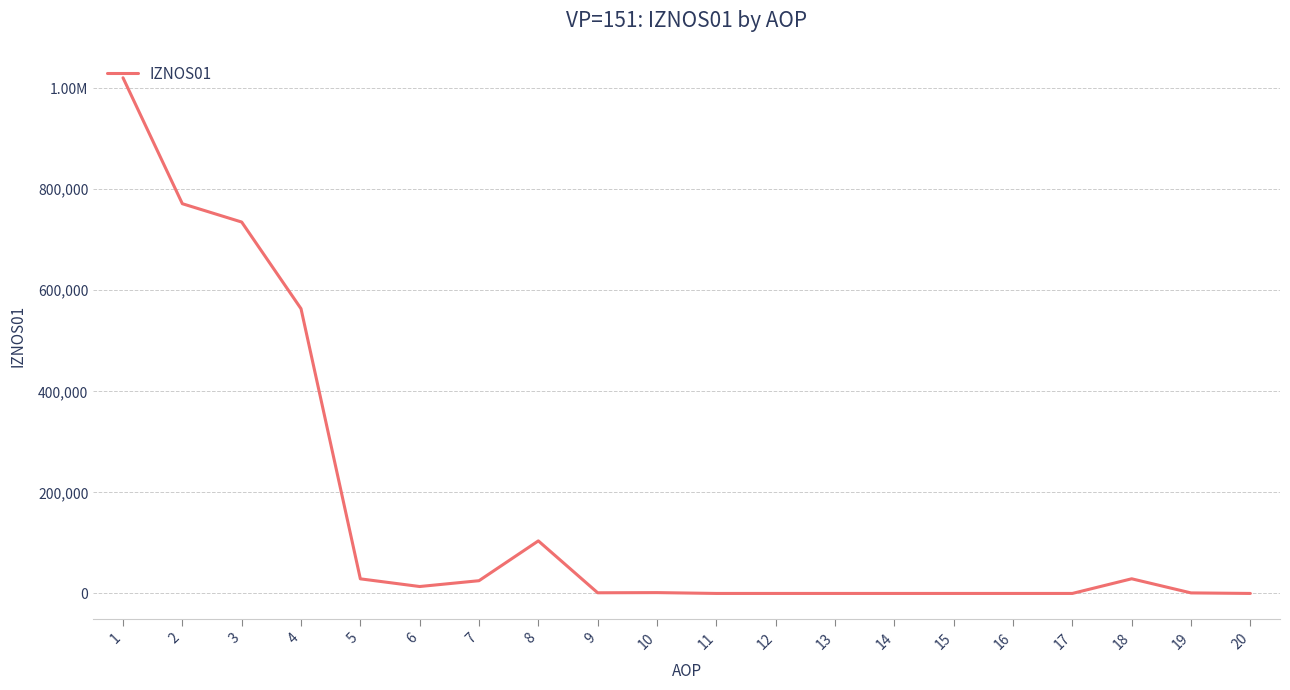

At which category does the chart reach its minimum across all series?

11